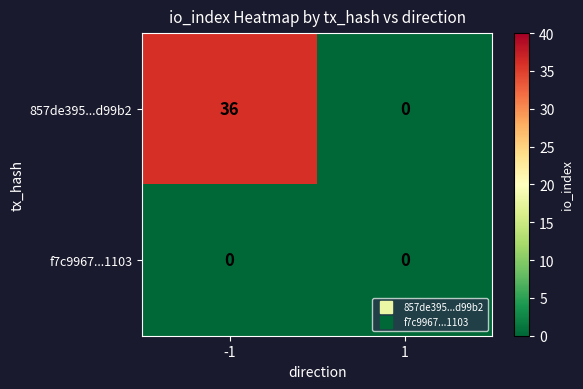

Is it true that 857de395...d99b2 equals -15 at 1?

False